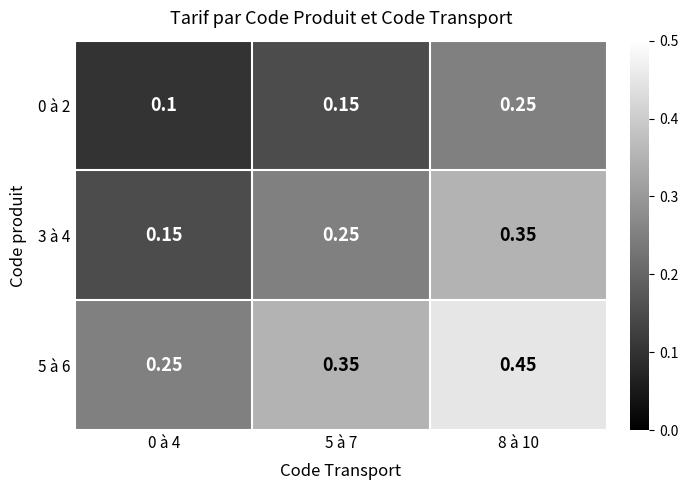

Rank the series by their average value, from lowest to highest.

0 à 2, 3 à 4, 5 à 6